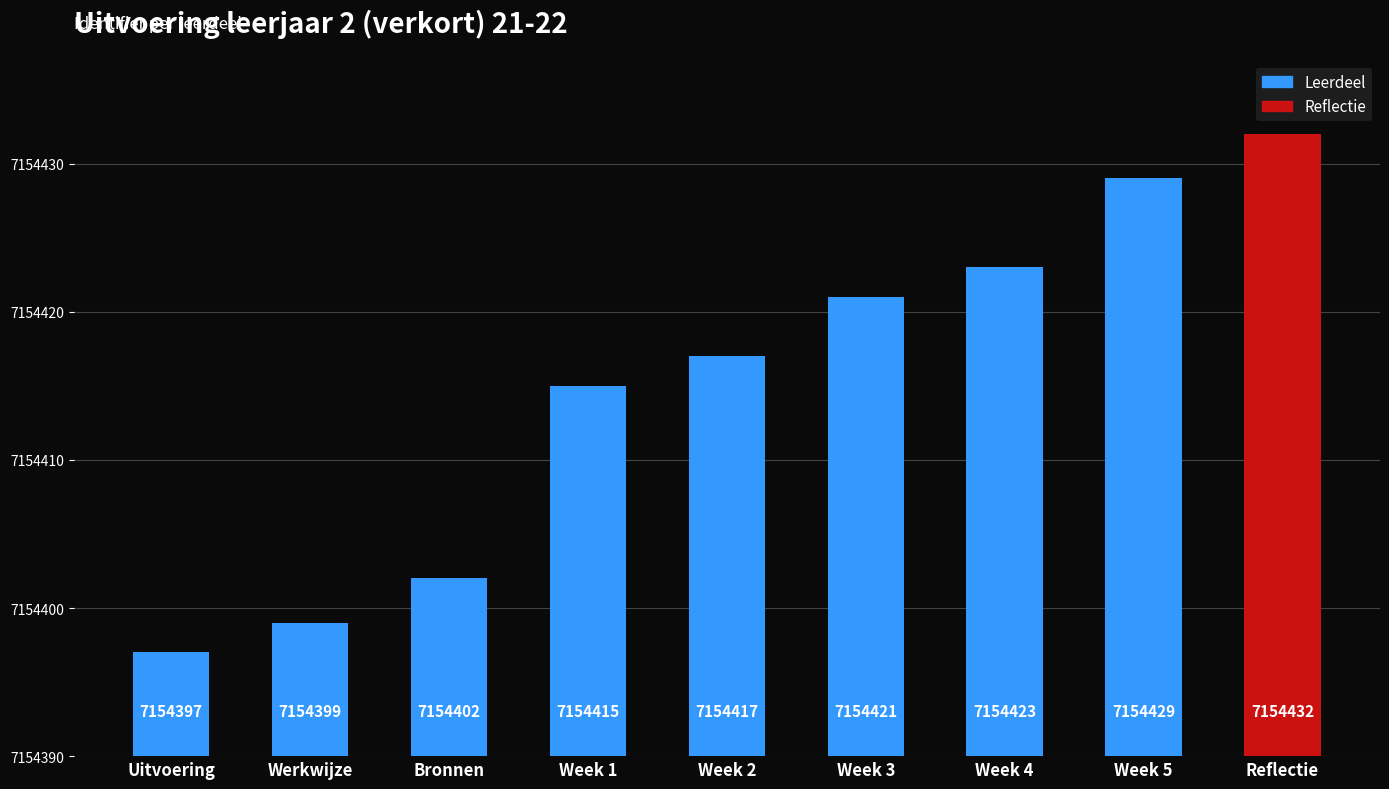

How many data points does each series have?

8